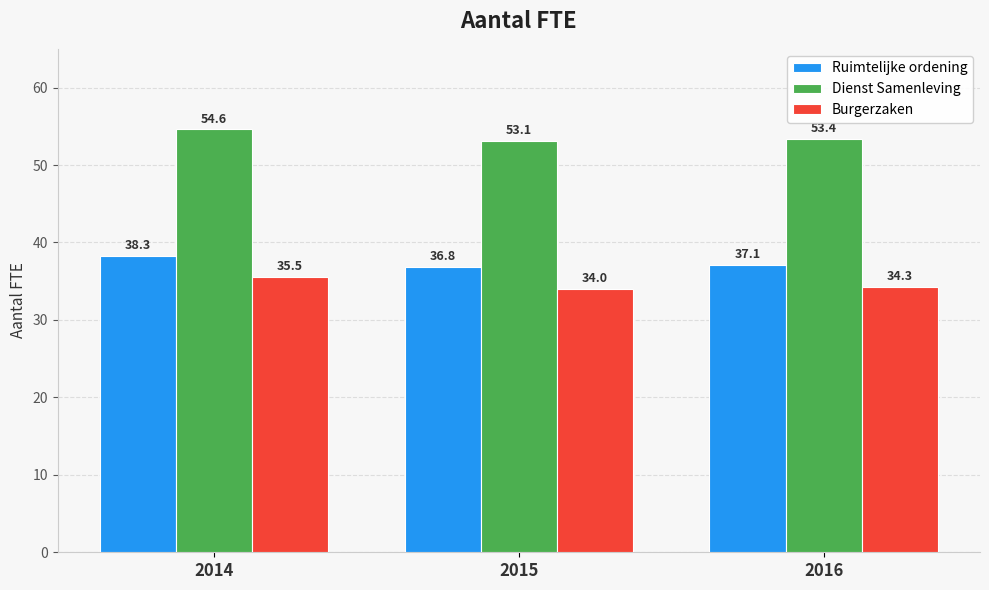

Which category has the lowest value across all series?

2015